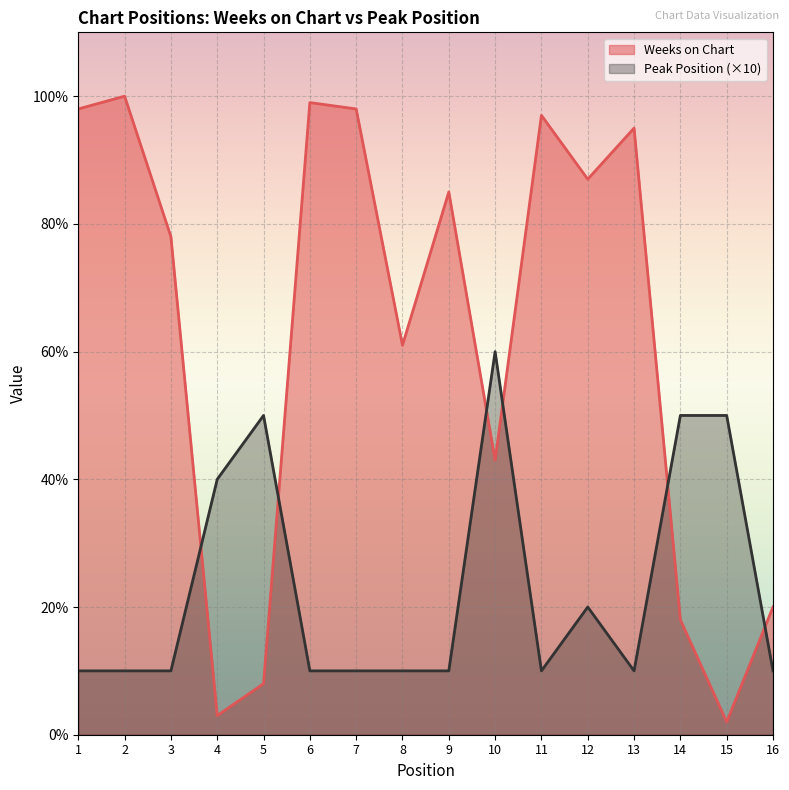

What are all the series names shown in the legend?

Weeks on Chart, Peak Position (×10)